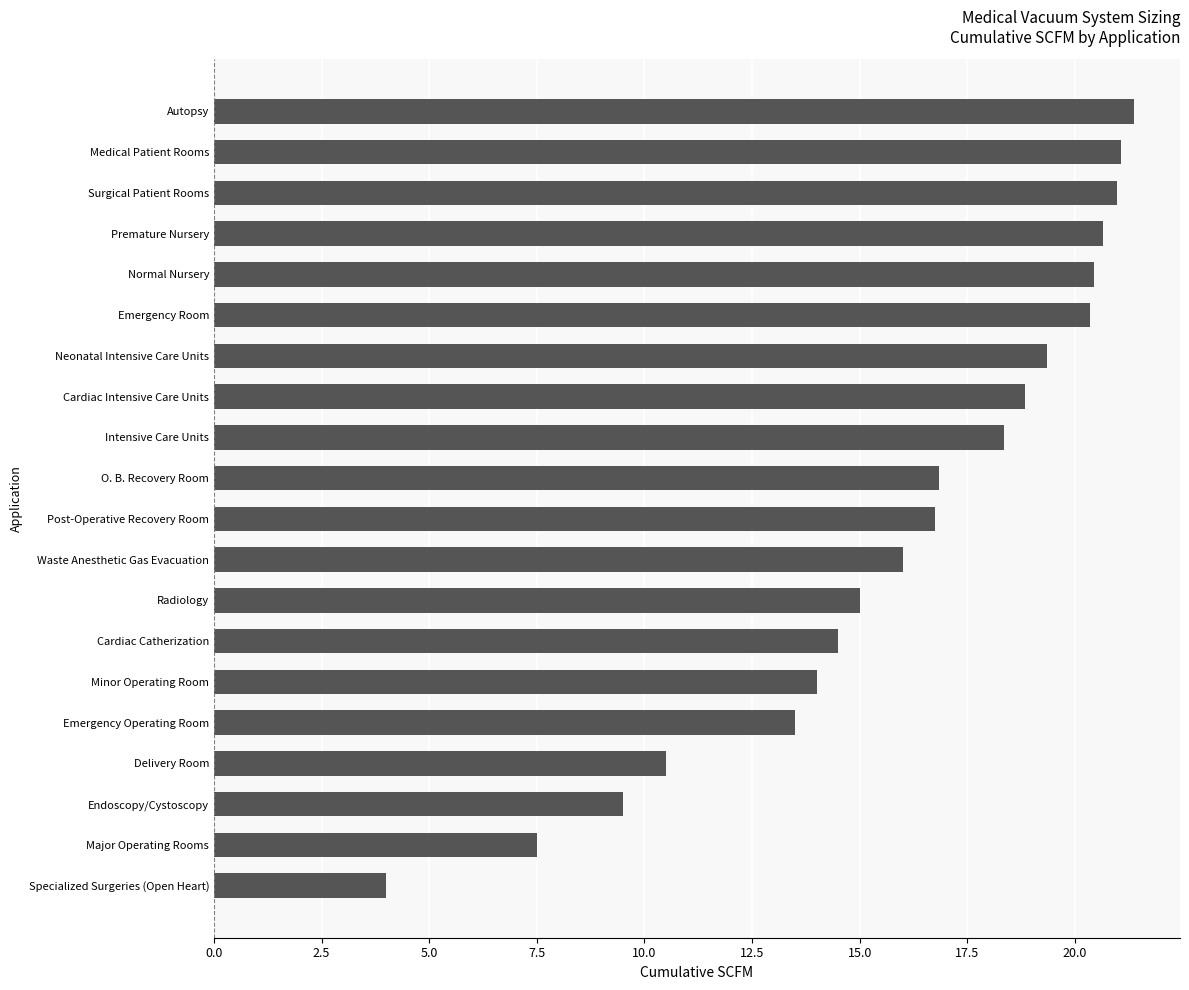

What is the change in value from Endoscopy/Cystoscopy to Delivery Room?

+1.0